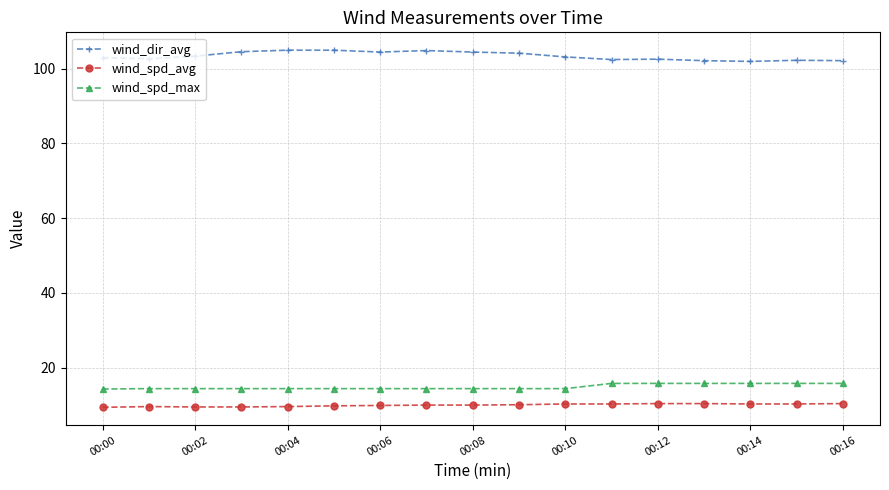

How many distinct data groups are displayed?

3